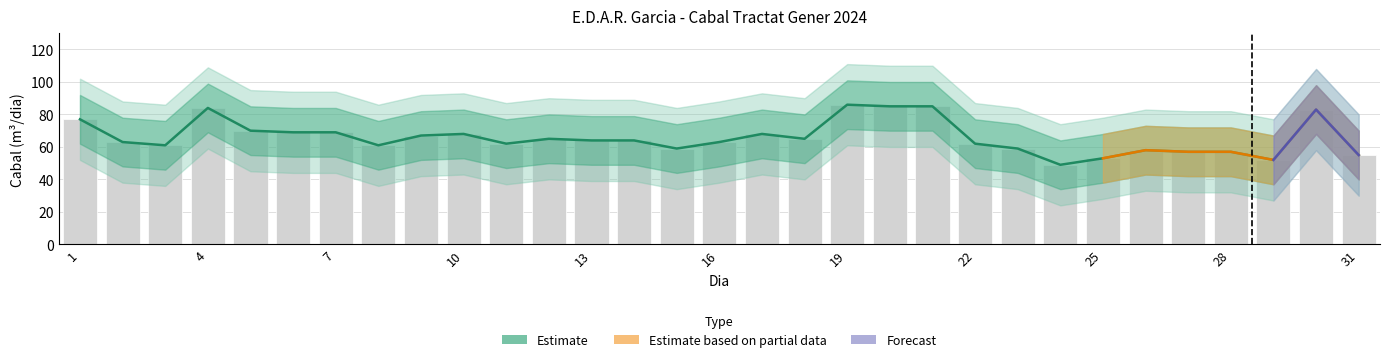

What is the maximum value for Cabal tractat (m3/dia)?

86